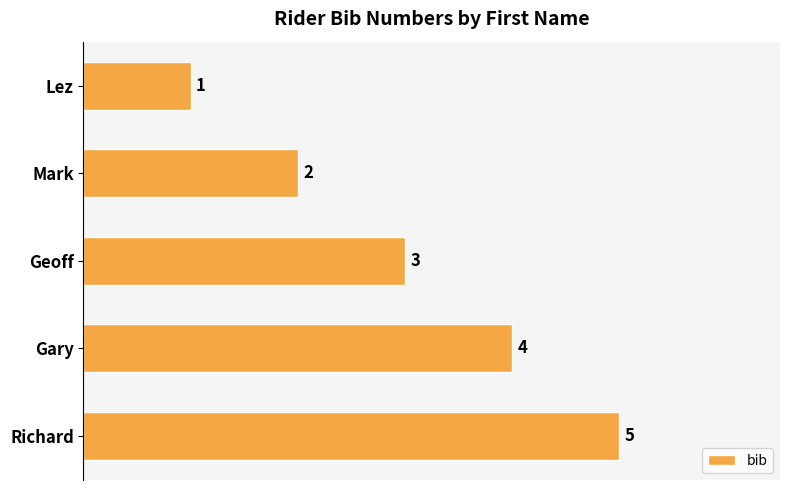

What is the average value?

3